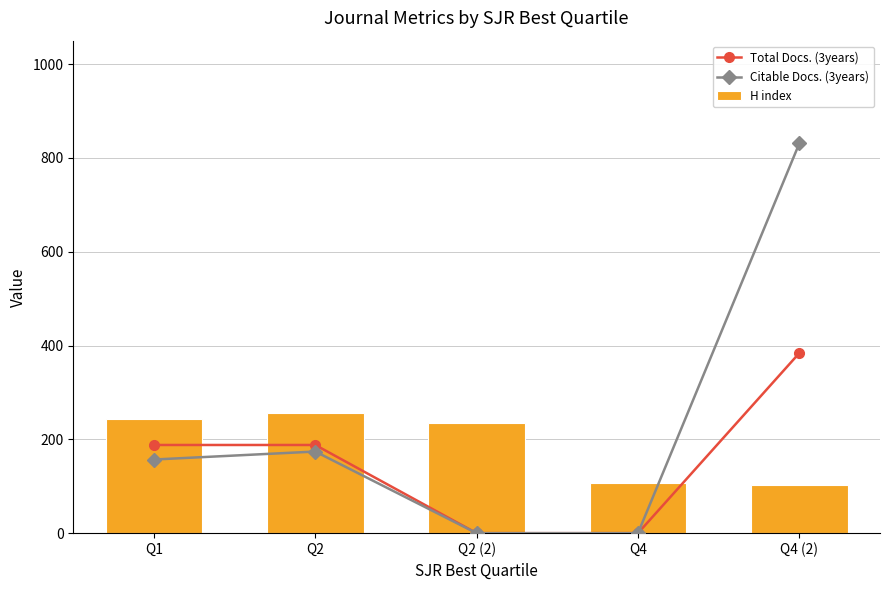

Are the bars horizontal?

No